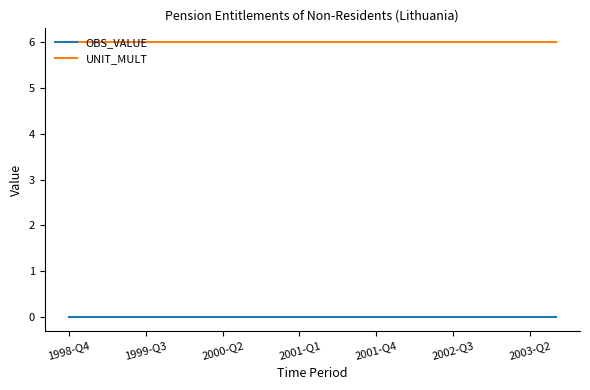

List the series in order of their peak value, lowest first.

OBS_VALUE, UNIT_MULT